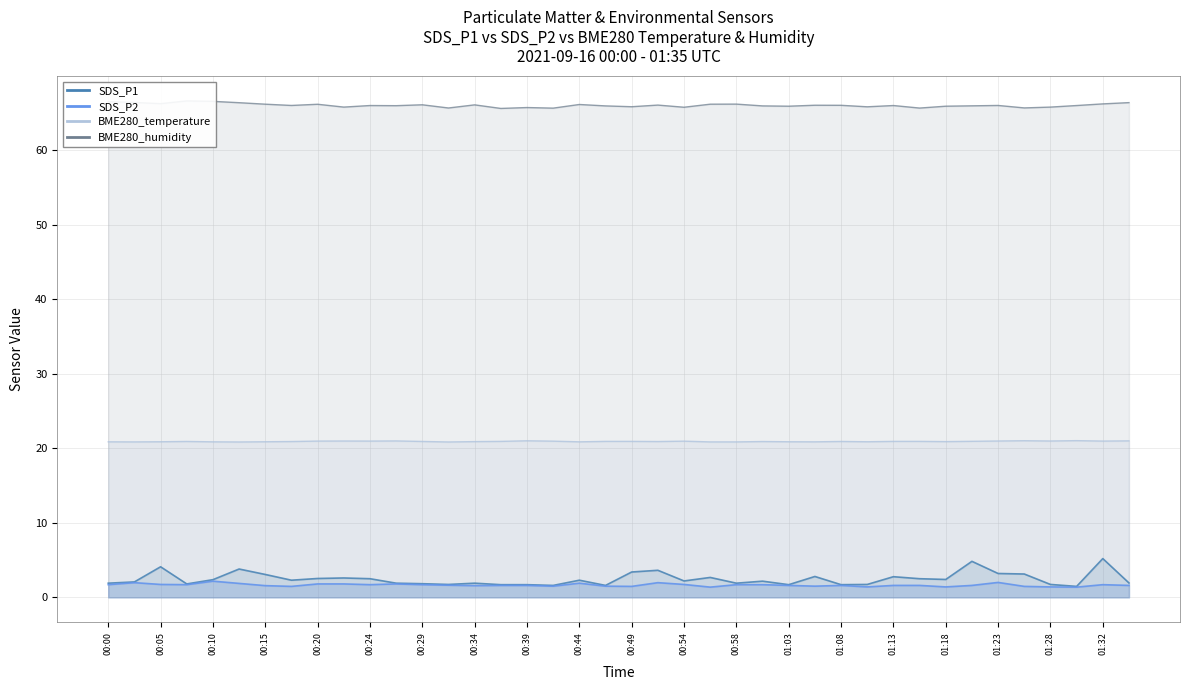

How many interior local valleys does the SDS_P1 series have?

11